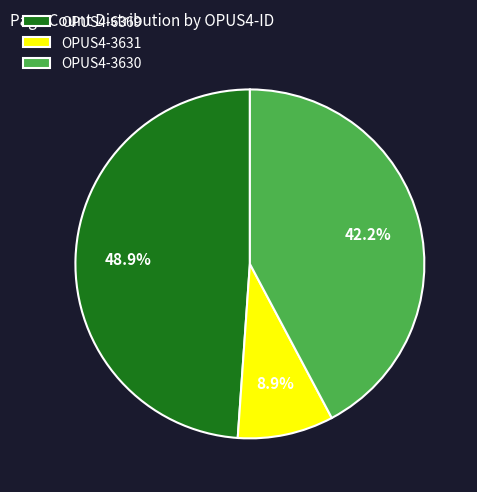

What is the smallest slice in the pie chart?

OPUS4-3631